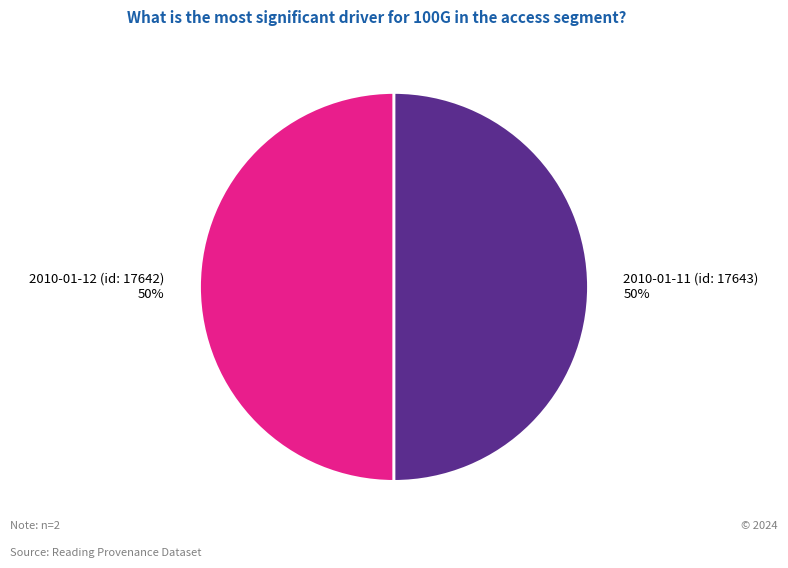

Count the number of slices in the pie.

2